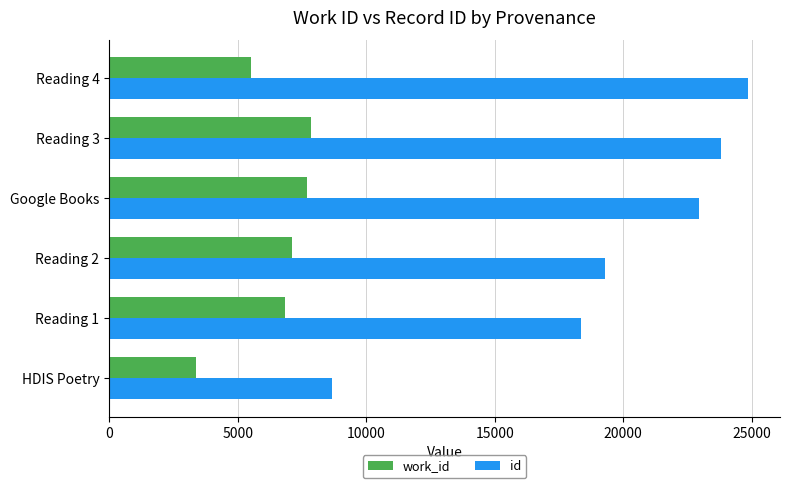

What is the difference between the maximum and minimum values in the work_id series?

4484